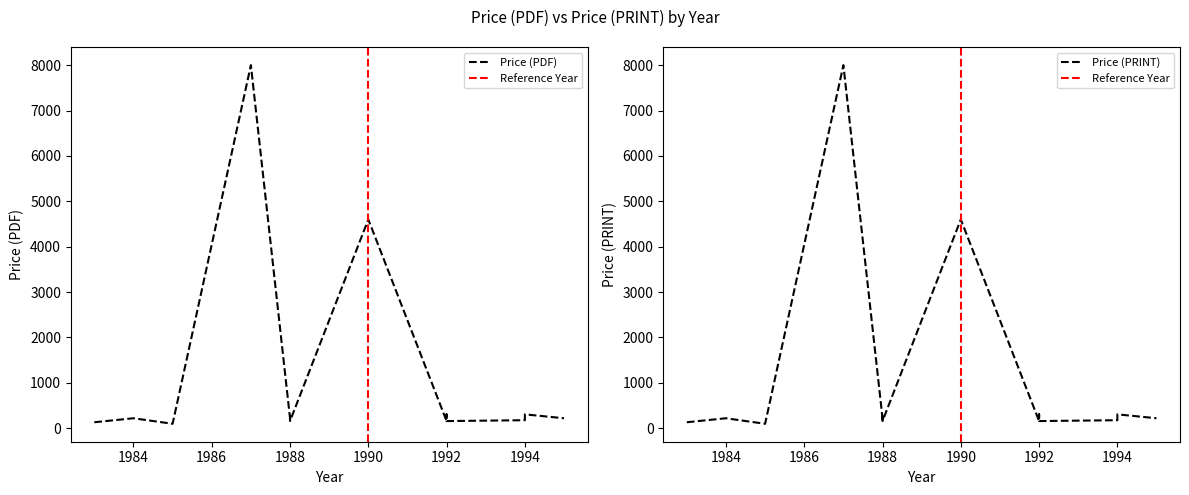

True or false: Price (PDF) and Price (PRINT) intersect in this chart.

False